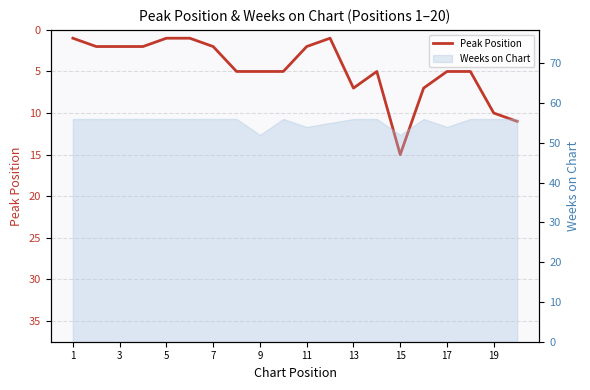

Reading left to right, what are all the values shown in this chart?

1	2	2	2	1	1	2	5	5	5	2	1	7	5	15	7	5	5	10	11